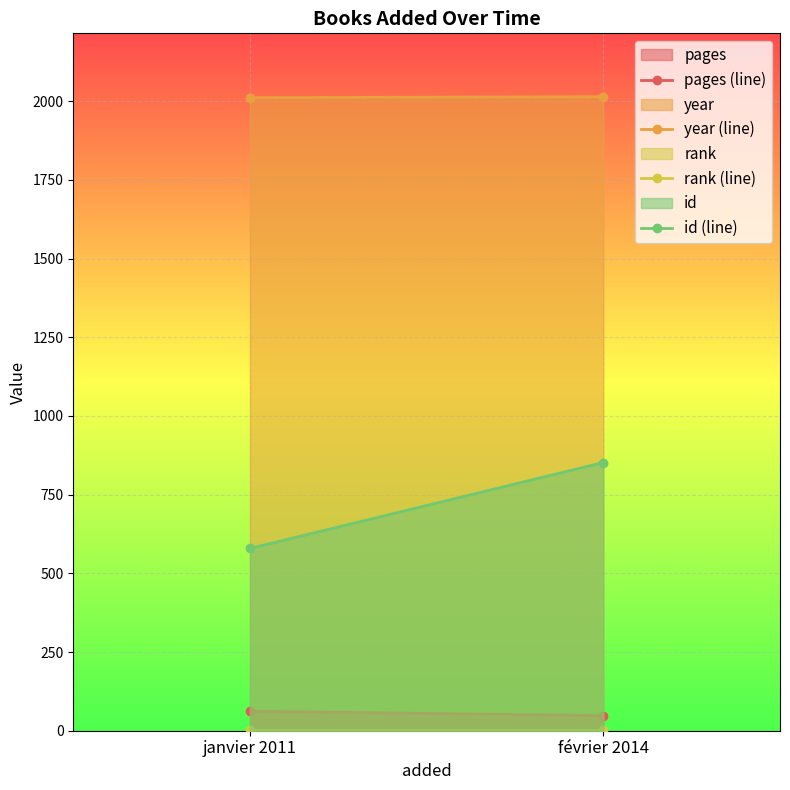

What are all the series names shown in the legend?

pages (line), year (line), rank (line), id (line)